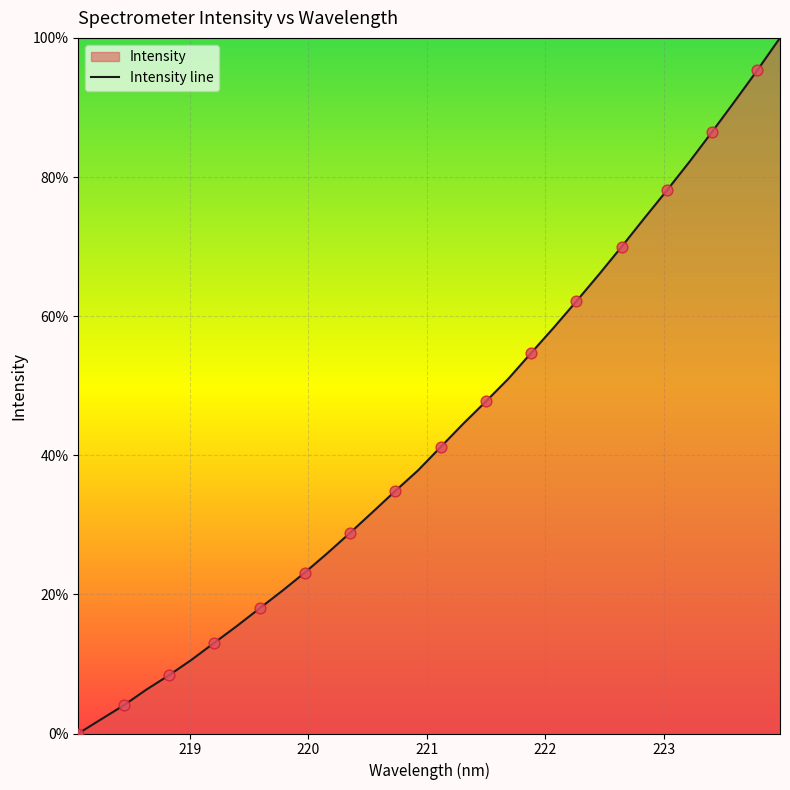

Approximately how many times larger is the value at 218.8244 compared to 220.5444?

0.3